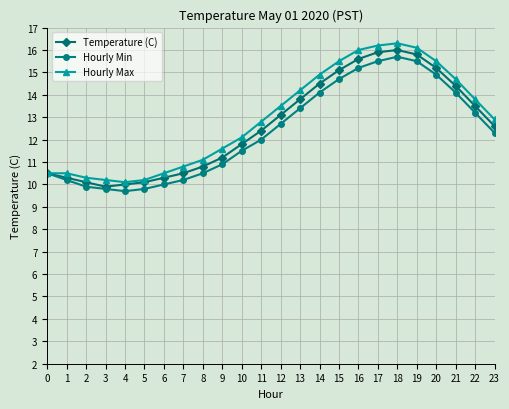

What is the difference between the Hourly Min values at 10 and 11?

0.5